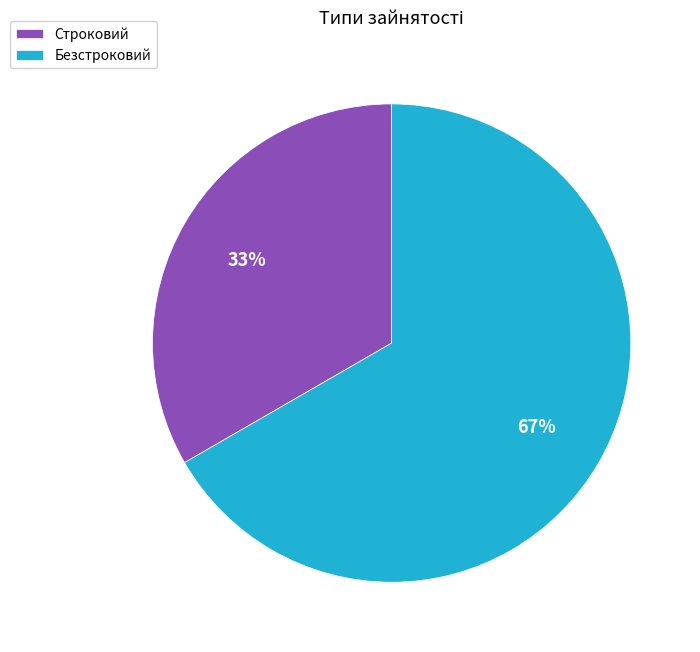

How many slices are in this pie chart?

2